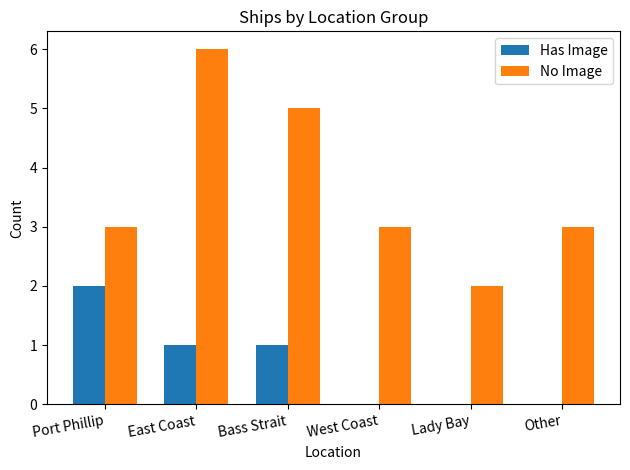

How many series are shown in this chart?

2